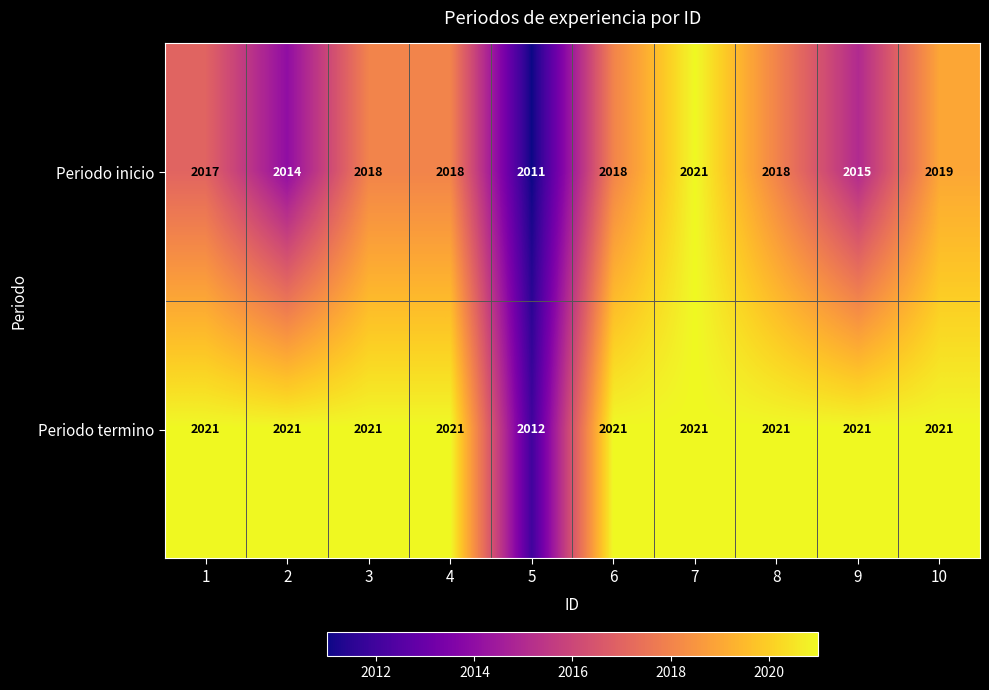

True or false: Periodo termino has a value of 748 at 2.

False